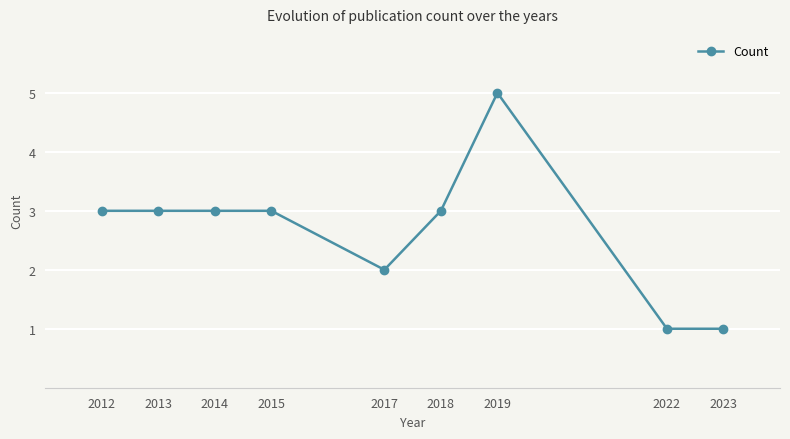

What is the average value?

3